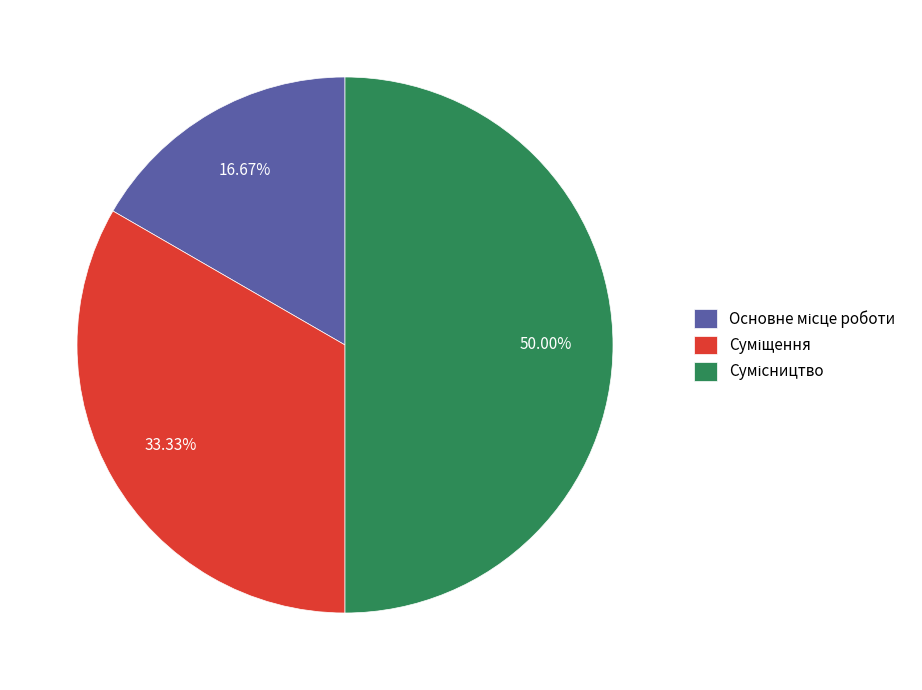

Which category has the biggest portion of the pie?

Сумісництво